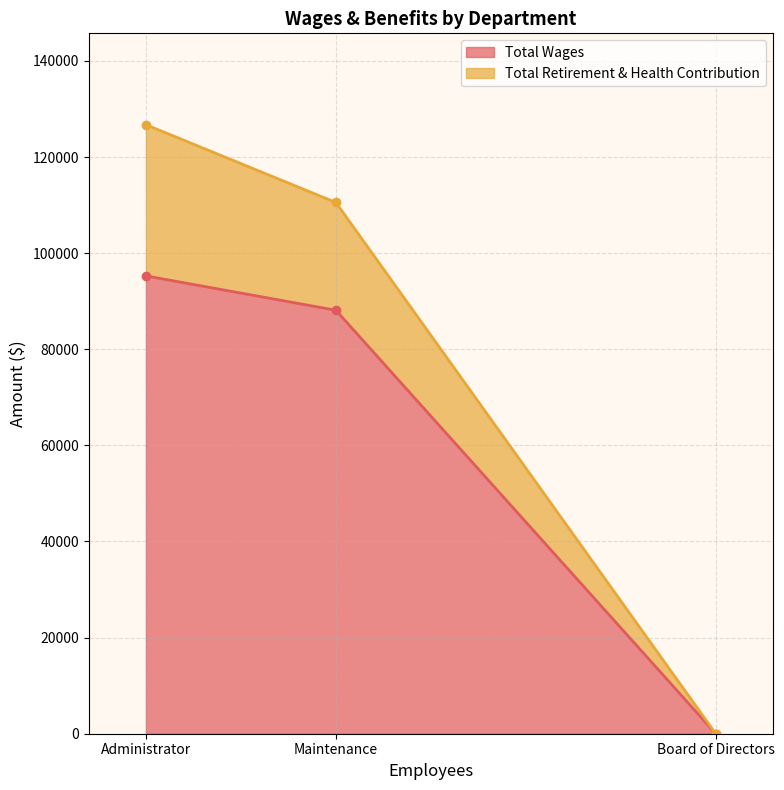

The value of Total Retirement & Health Contribution at Maintenance is 110549. True or false?

True